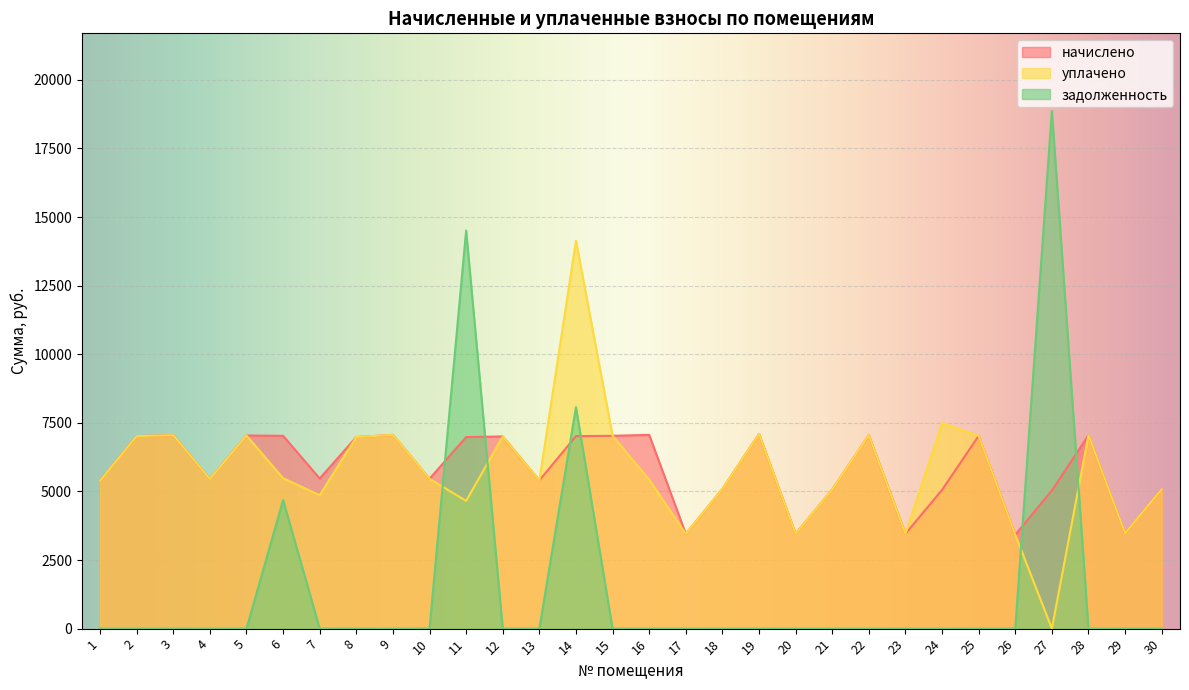

What is the total value across all series at 7?

10336.0